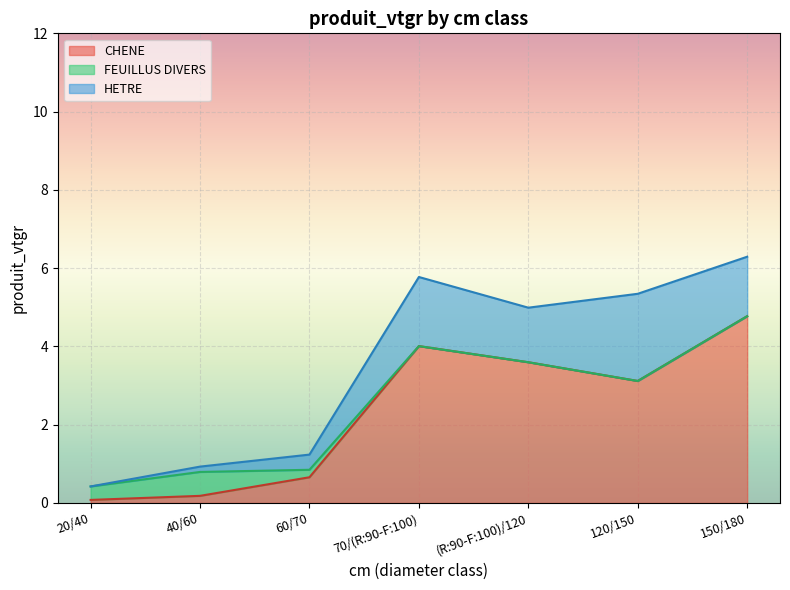

What is the average value of the CHENE series?

2.3